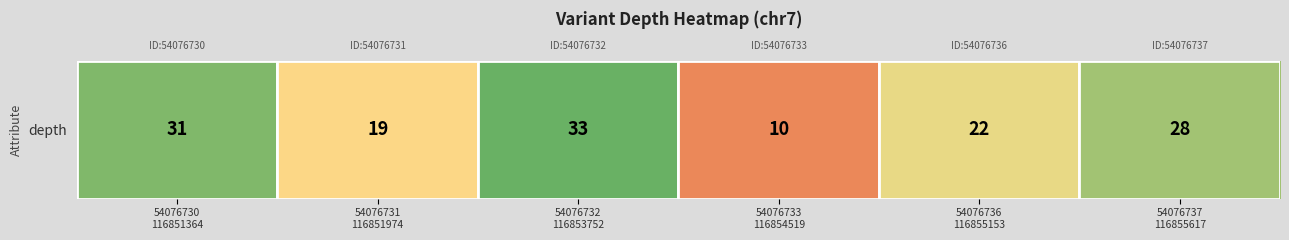

At which label is the value closest to 21?

54076736
116855153